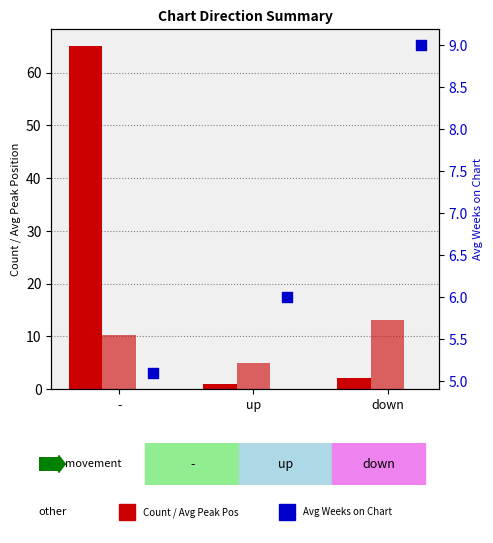

Which series has the largest total across all categories?

Count